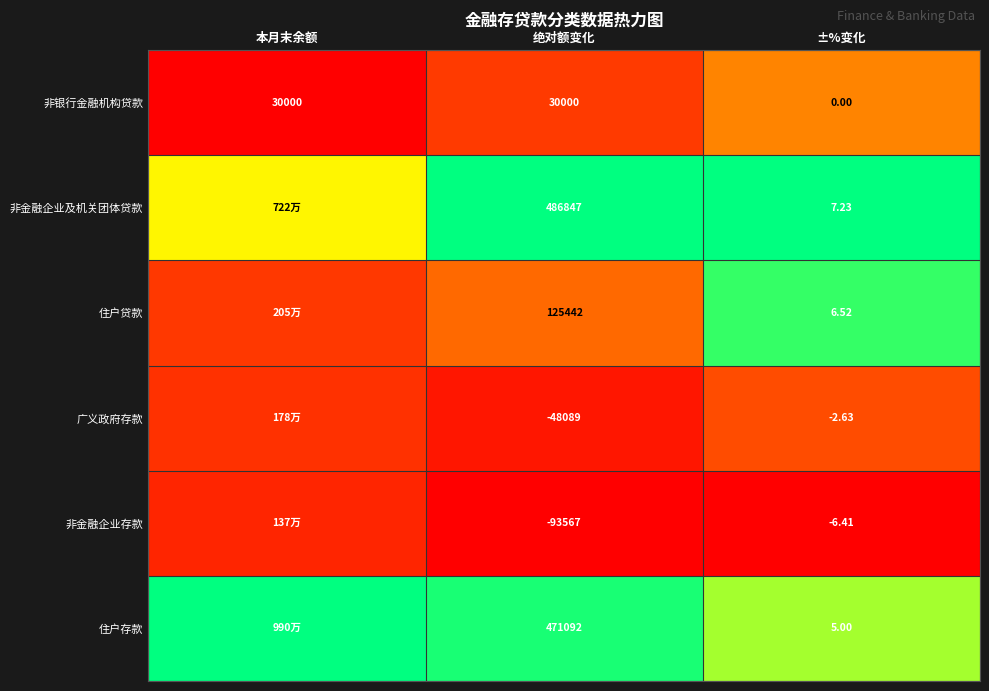

Is the value of 住户贷款 at ±%变化 greater than the value of 住户存款 at 绝对额变化?

No